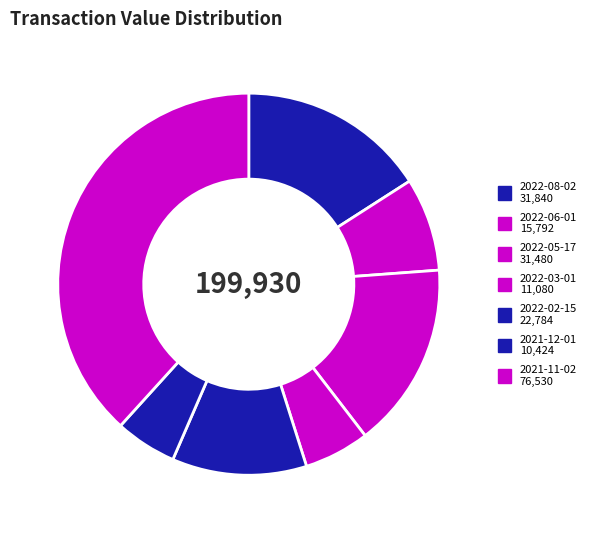

What is the change in value from 2022-08-02 to 2022-05-17?

-360